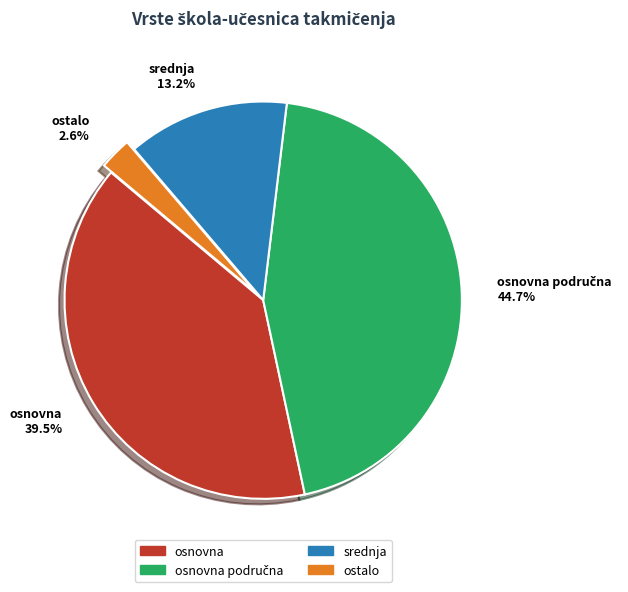

Does any single category account for the majority?

No